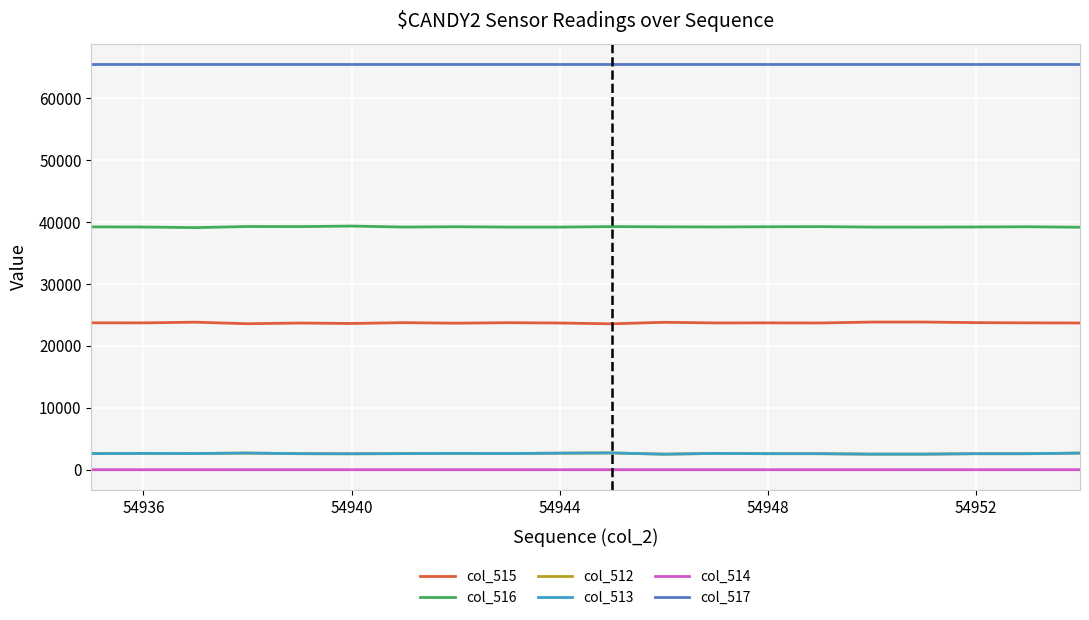

Which series has the largest total across all categories?

col_517